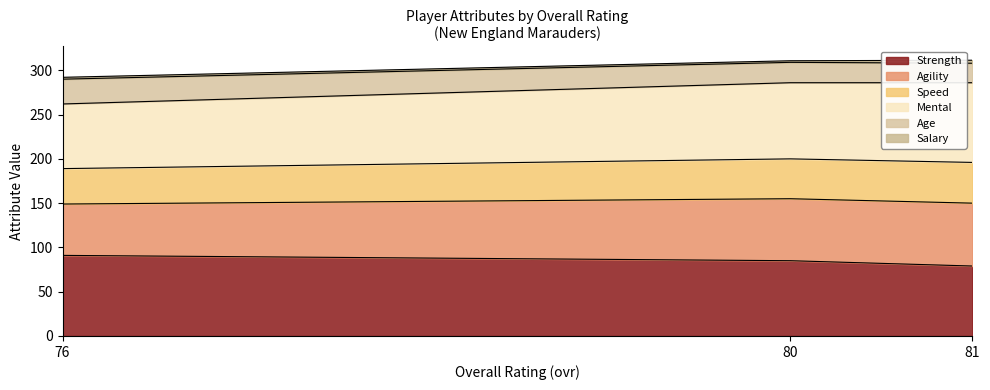

Does the chart have visible grid lines?

No